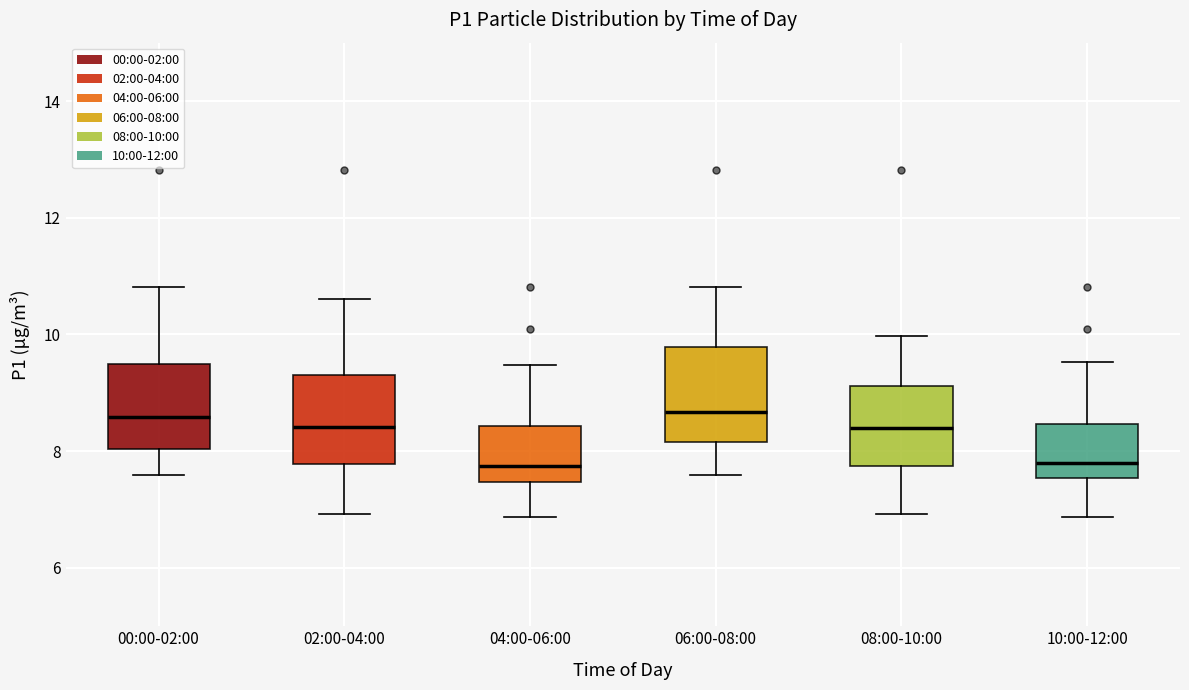

Reading left to right, read every box against the y-axis: the position of its median line, the range the box covers, and the ends of its whiskers. The values are not printed on the chart, so give them approximately, as read against the axis.

00:00-02:00: median 8.6, box 8.0 to 9.4, whiskers 7.6 to 10.8
02:00-04:00: median 8.4, box 7.8 to 9.4, whiskers 7.0 to 10.6
04:00-06:00: median 7.8, box 7.4 to 8.4, whiskers 6.8 to 9.4
06:00-08:00: median 8.6, box 8.2 to 9.8, whiskers 7.6 to 10.8
08:00-10:00: median 8.4, box 7.8 to 9.2, whiskers 7.0 to 10.0
10:00-12:00: median 7.8, box 7.6 to 8.4, whiskers 6.8 to 9.6